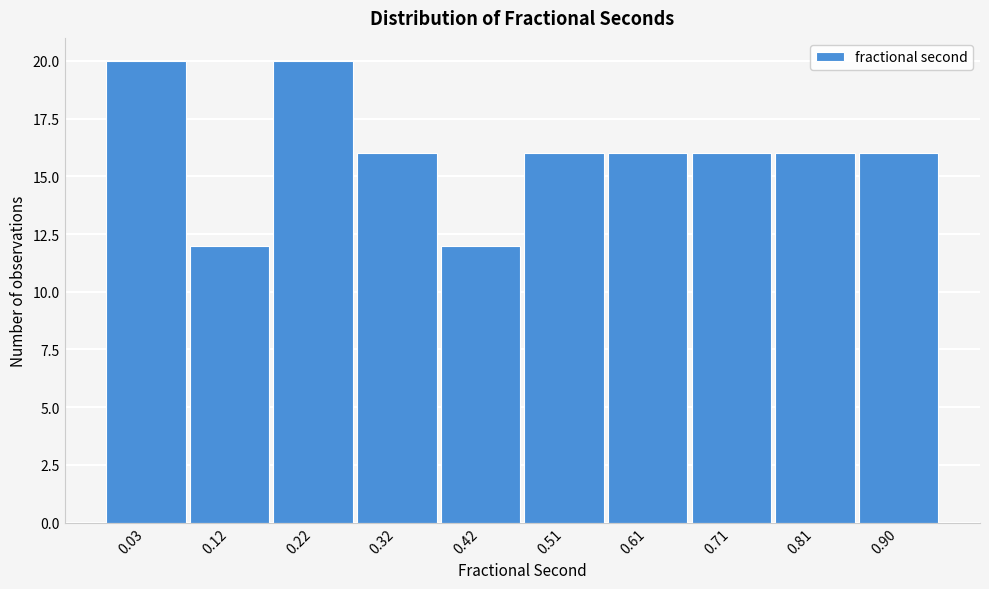

Reading left to right, extract all data points from this chart.

20	12	20	16	12	16	16	16	16	16